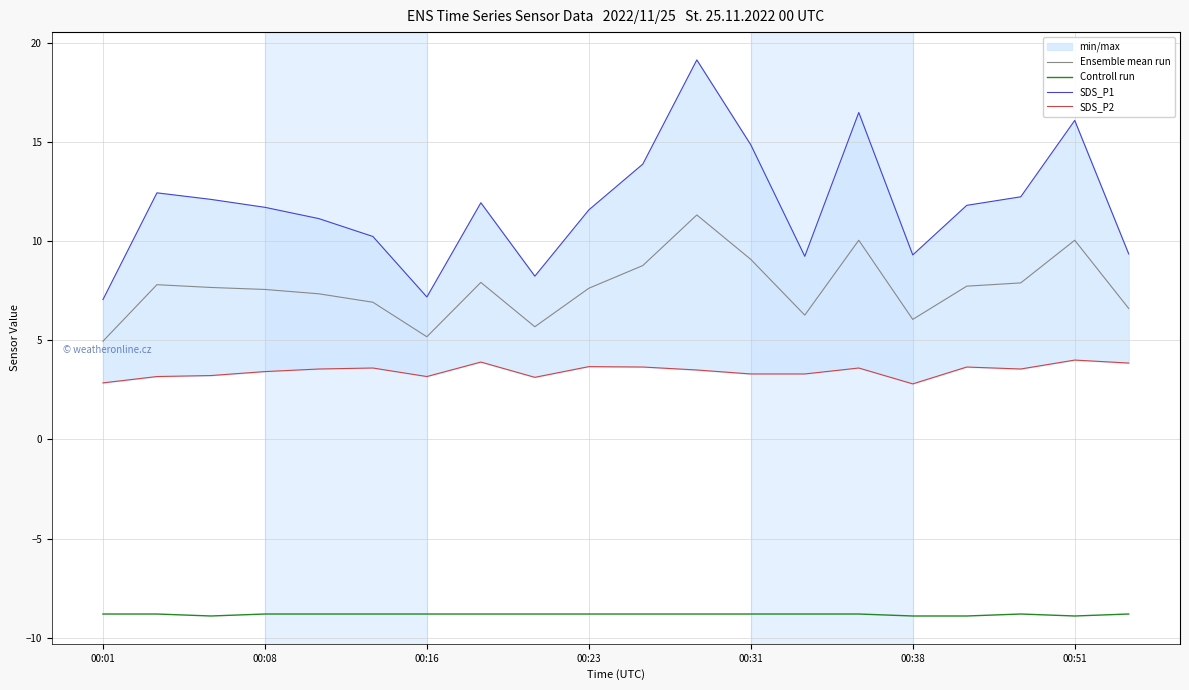

True or false: Controll run and Ensemble mean run cross at least once.

False